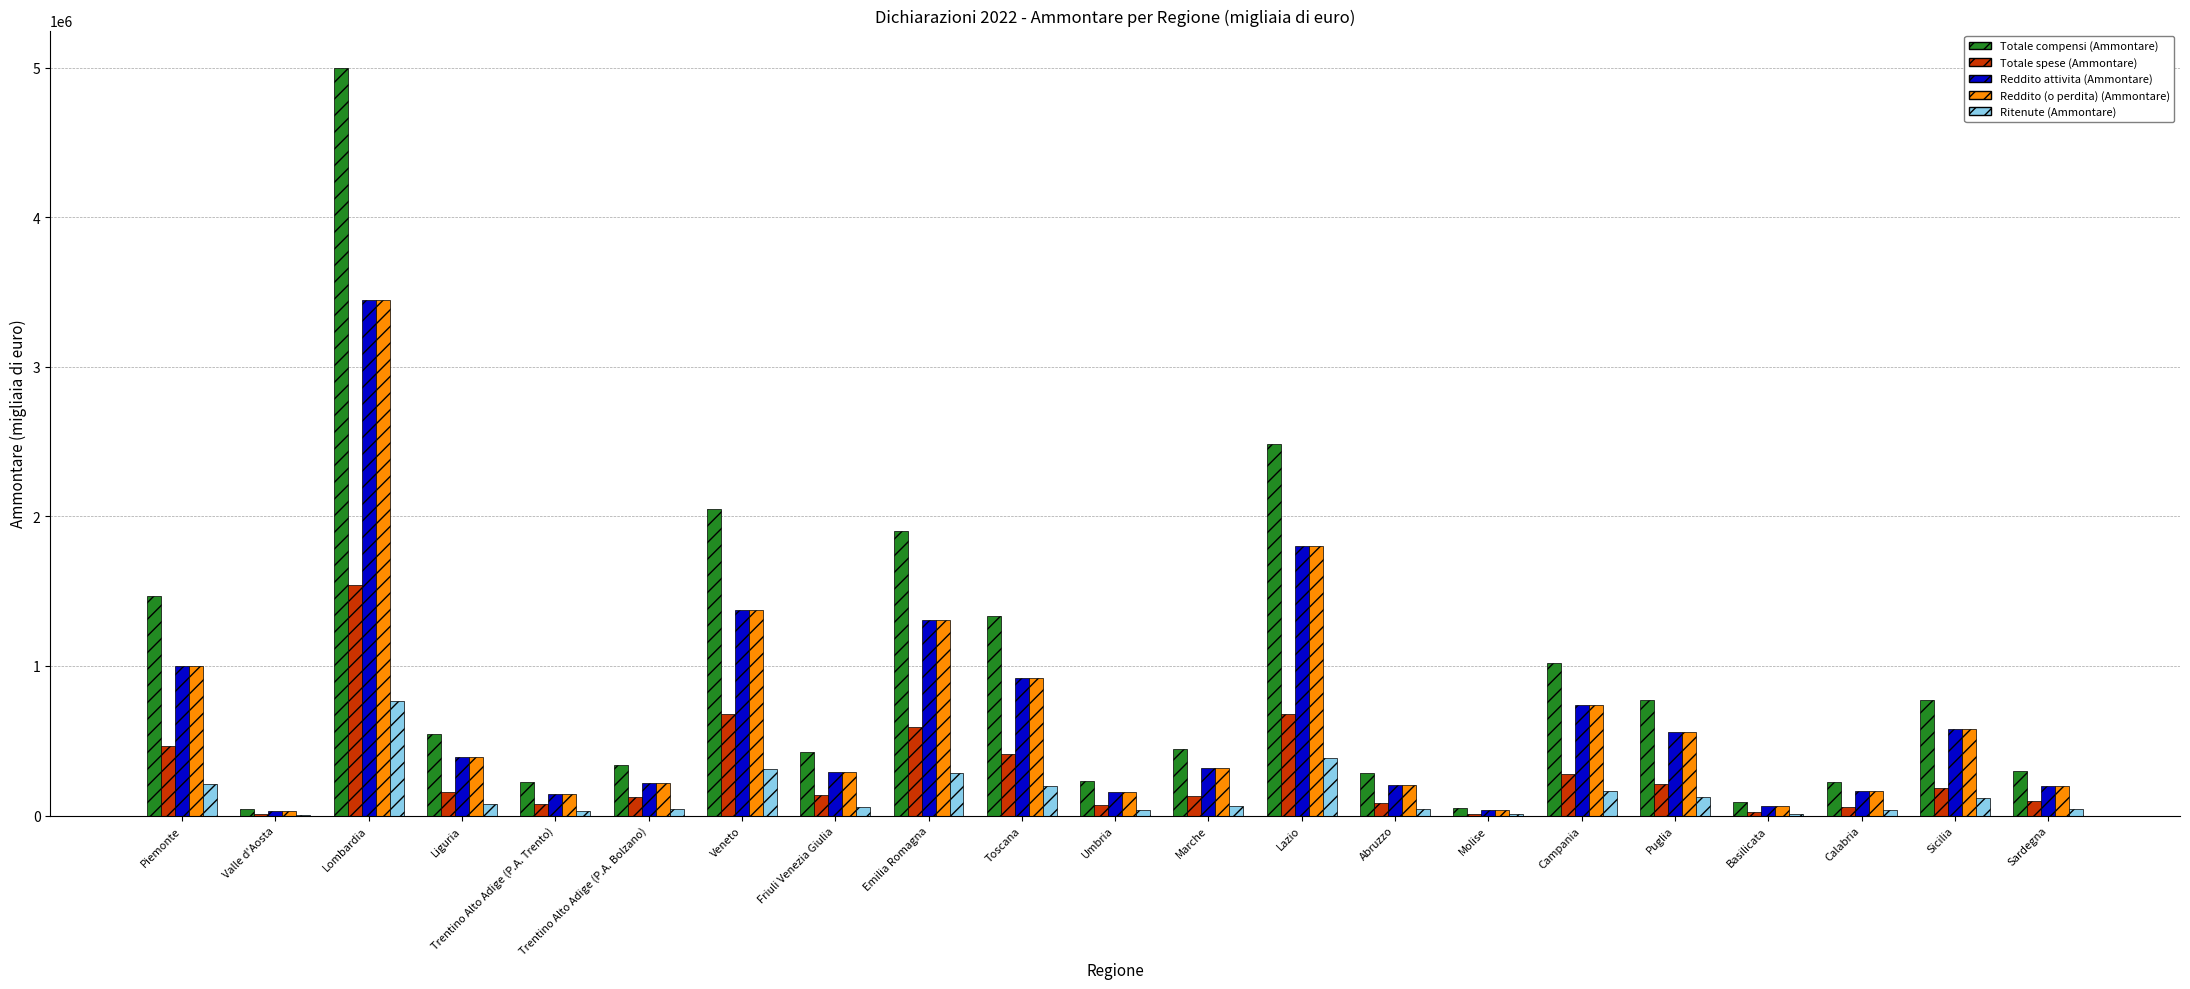

What is the difference between the Totale spese (Ammontare) values at Marche and Valle d'Aosta?

117479